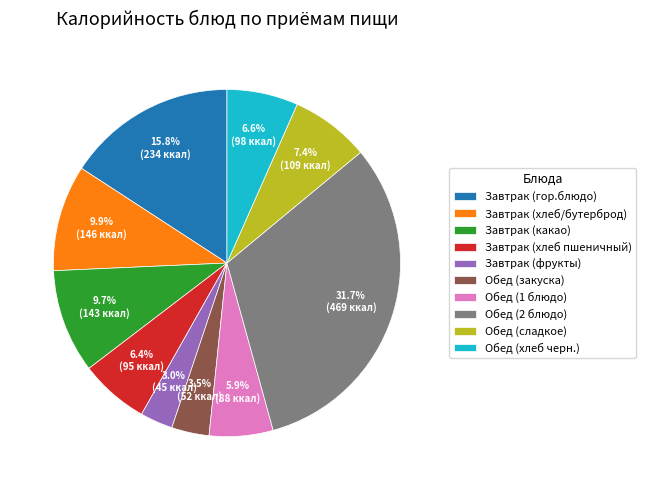

Do Завтрак (хлеб/бутерброд) and Обед (сладкое) together represent more than half of the pie?

No